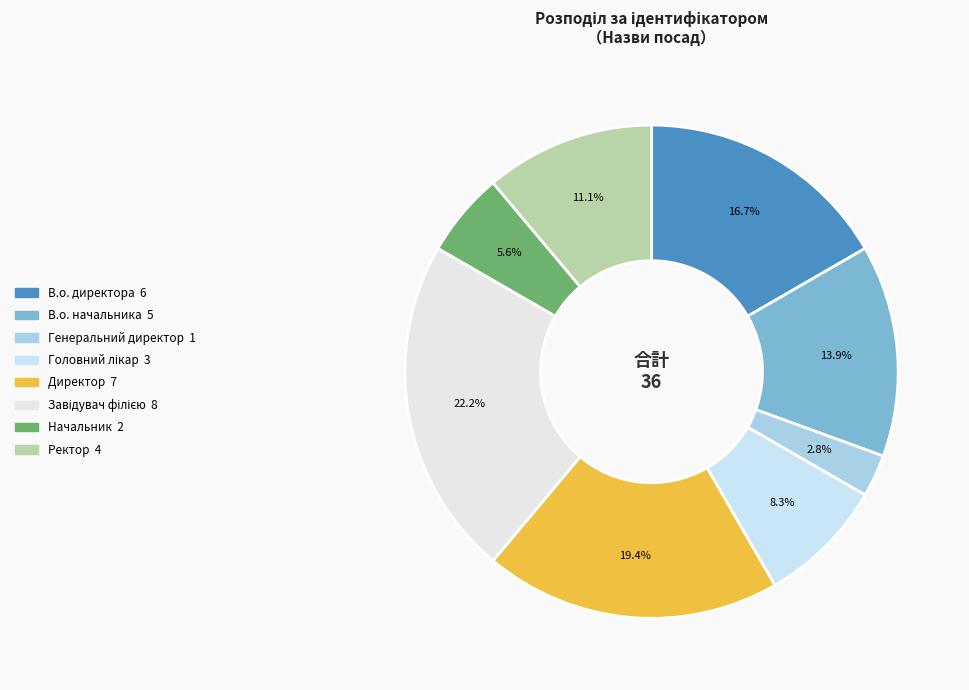

To the nearest percent, what percentage of the pie is В.о. начальника?

14%